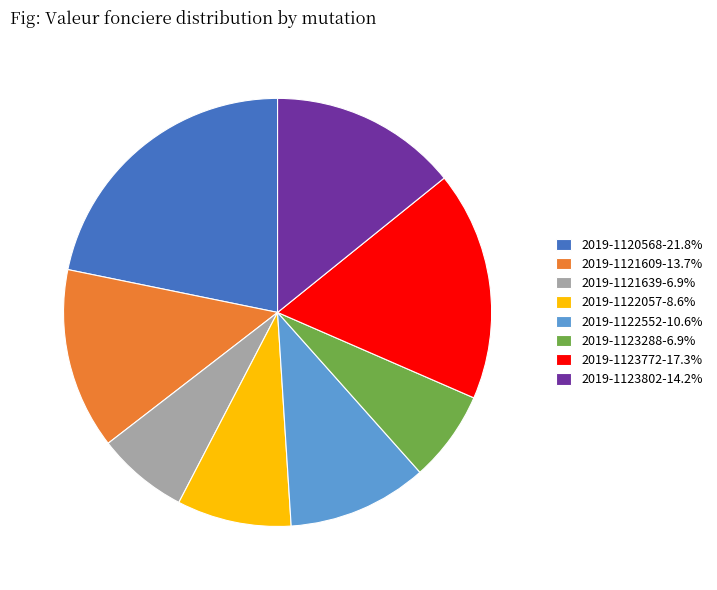

What is the ratio of the value at 2019-1123802-14.2% to the value at 2019-1122057-8.6%?

1.6